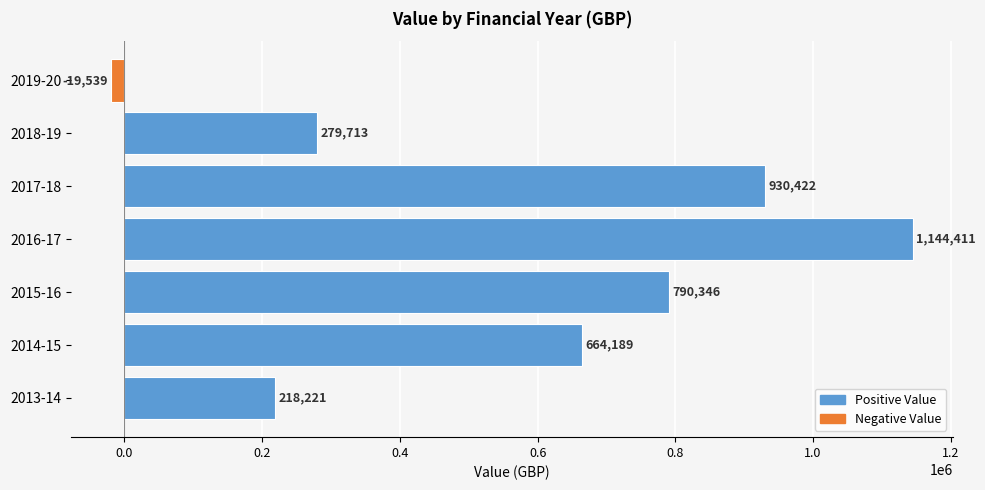

What is the change in value from 2014-15 to 2017-18?

+266233